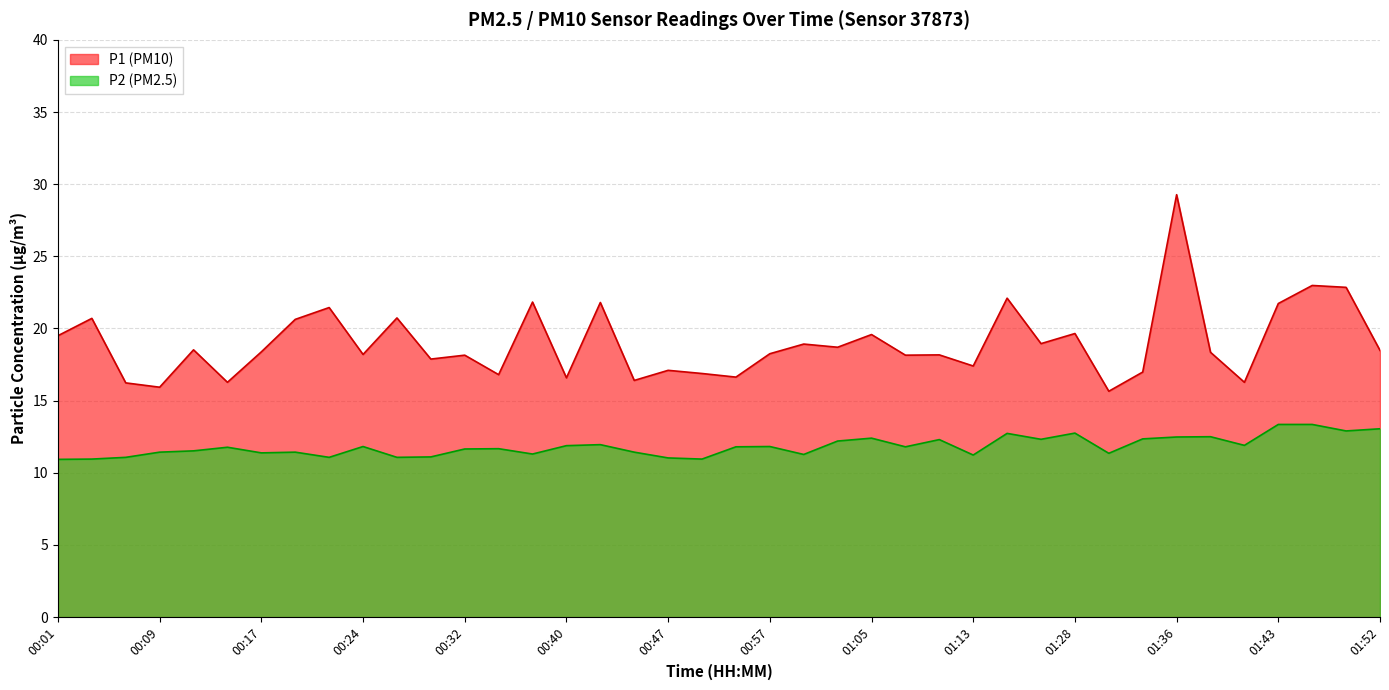

How many interior local valleys does the P2 series have?

12